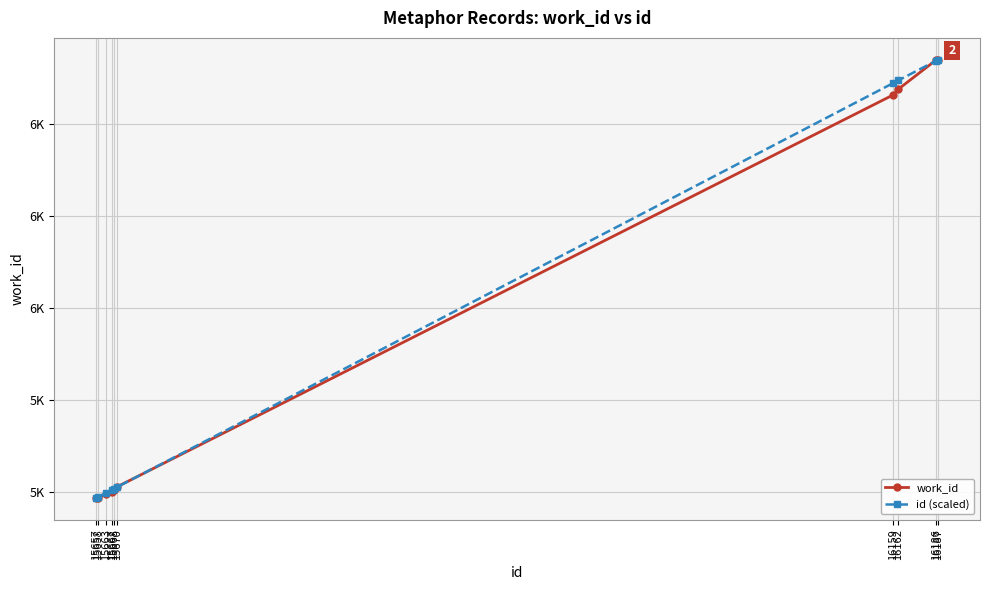

Rank the series by their average value, from lowest to highest.

work_id, id (scaled)